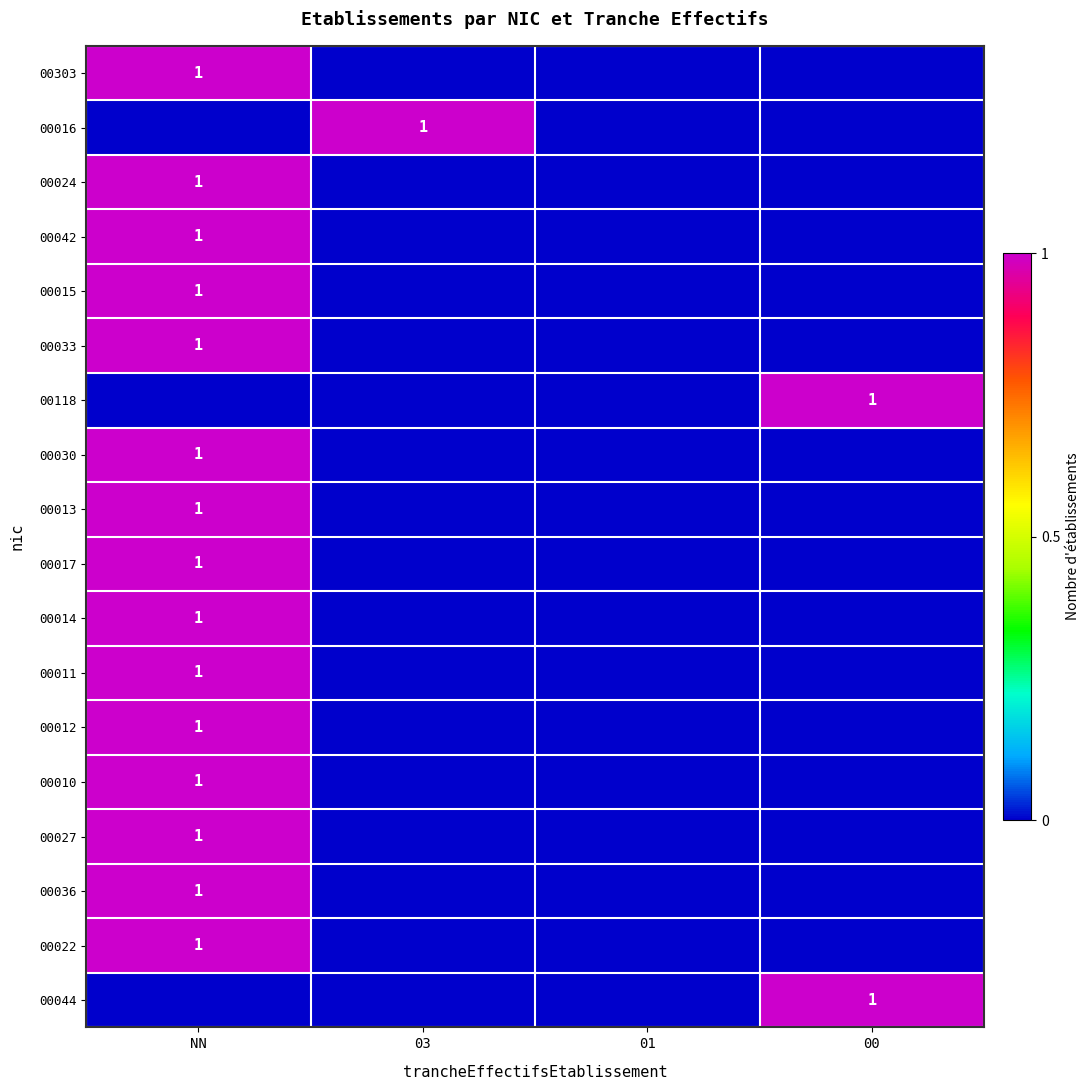

The value of 00303 at NN is 1. True or false?

True